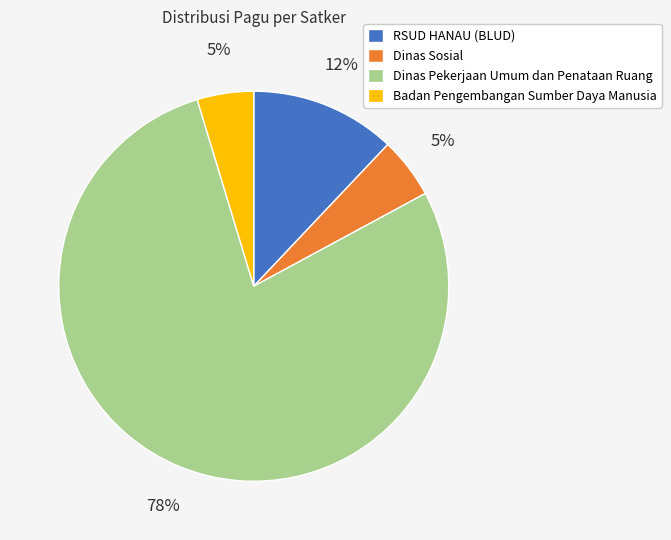

Does Dinas Pekerjaan Umum dan Penataan Ruang account for over 50% of the chart?

Yes